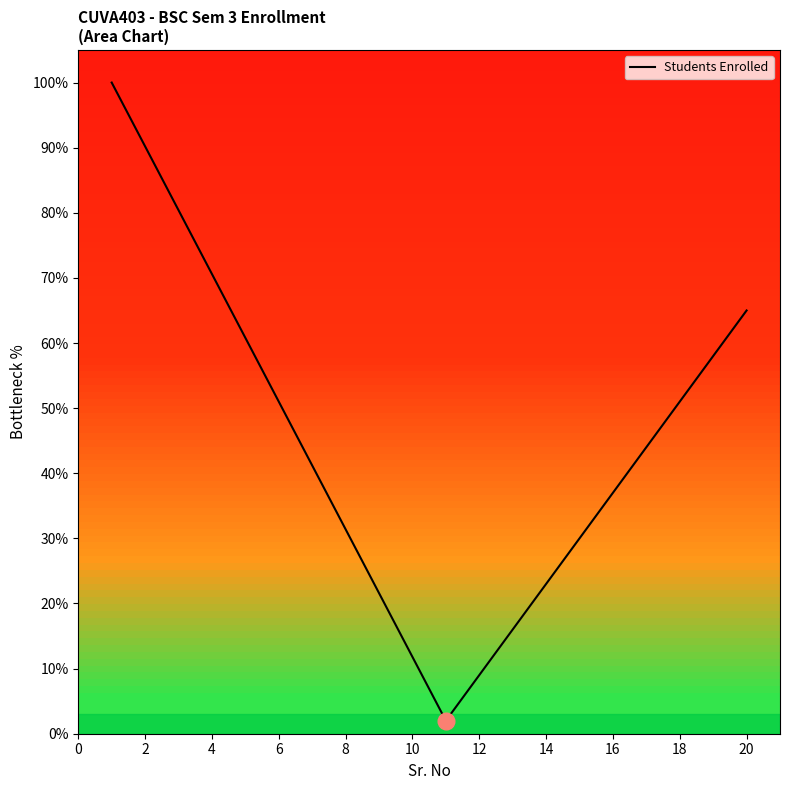

What is the difference between the maximum and minimum values?

98.0